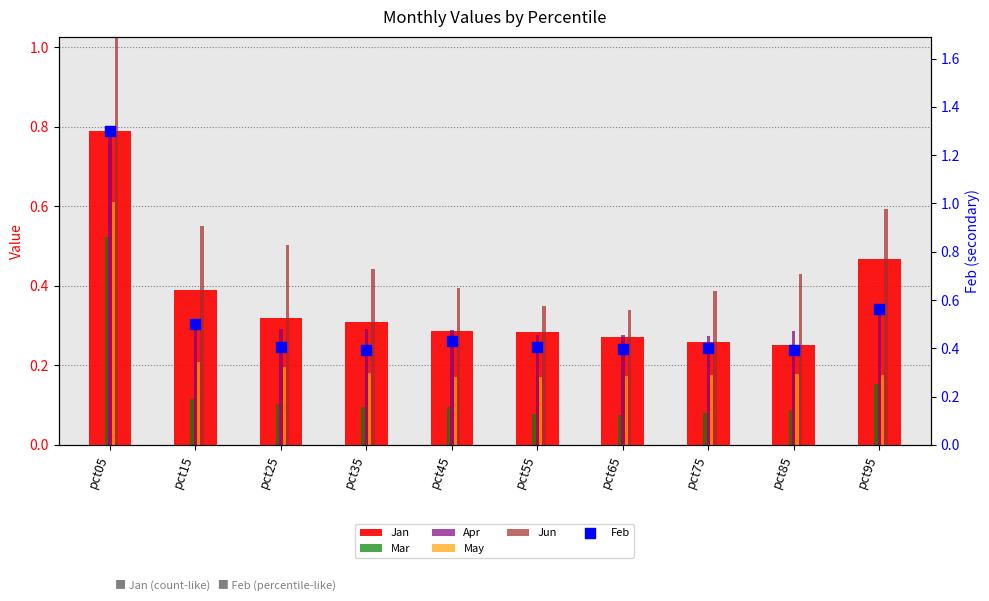

At which category is the sum across all series the highest?

pct05